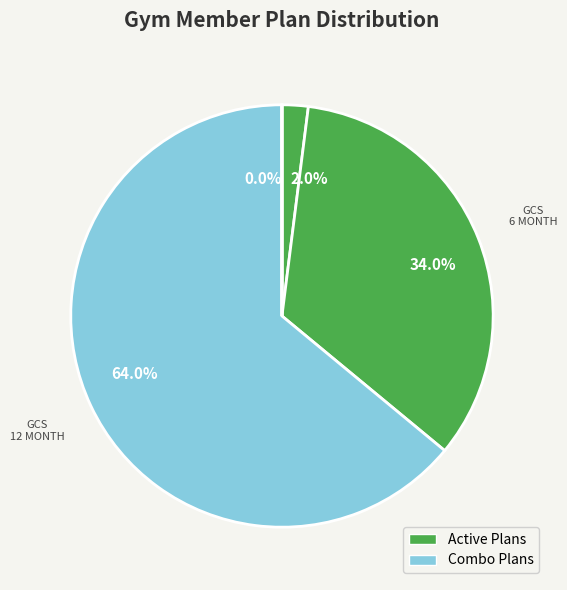

What is the majority slice?

64.0%